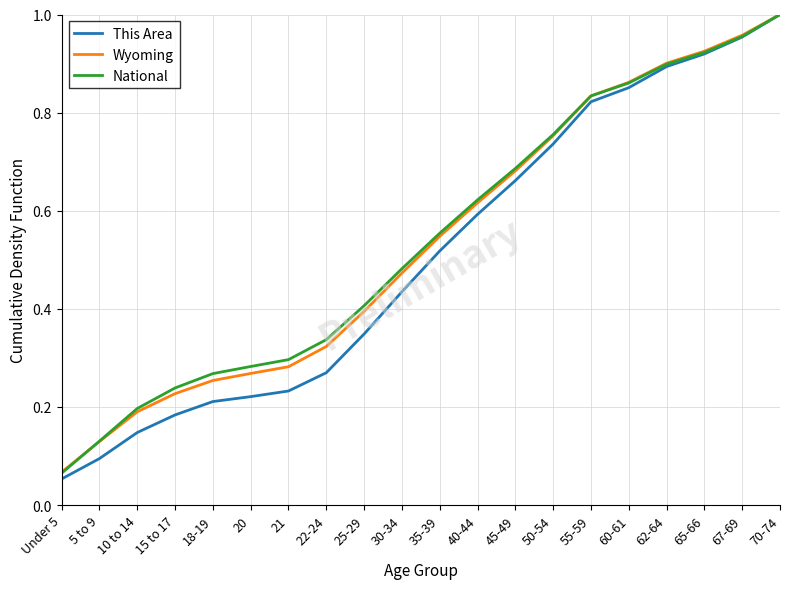

What is the total value across all series at 35-39?

1.6